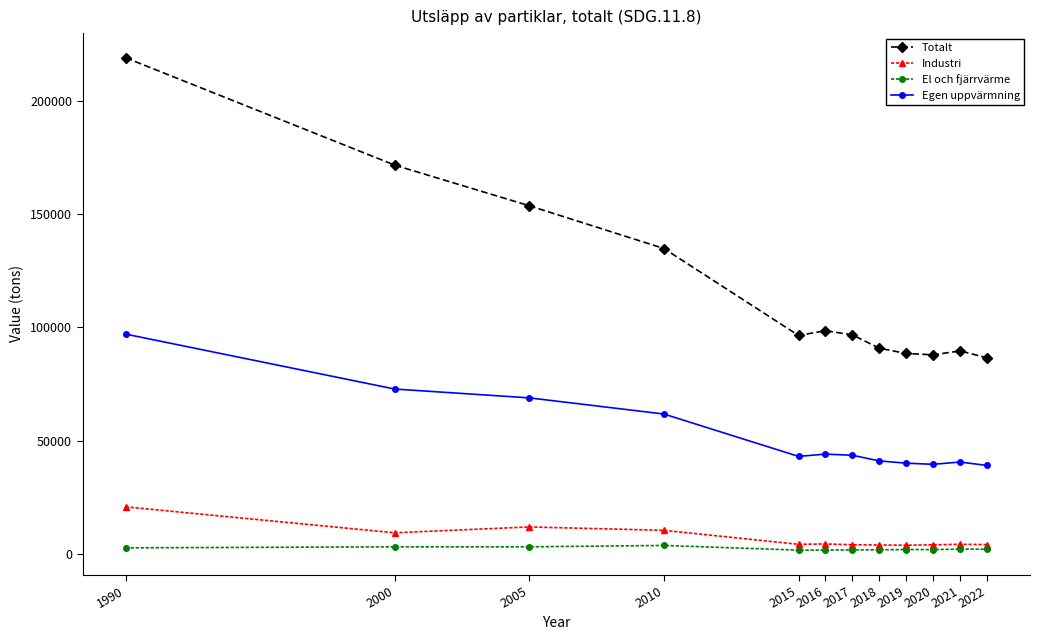

The value of Totalt at 2005 is 153733.0. True or false?

True